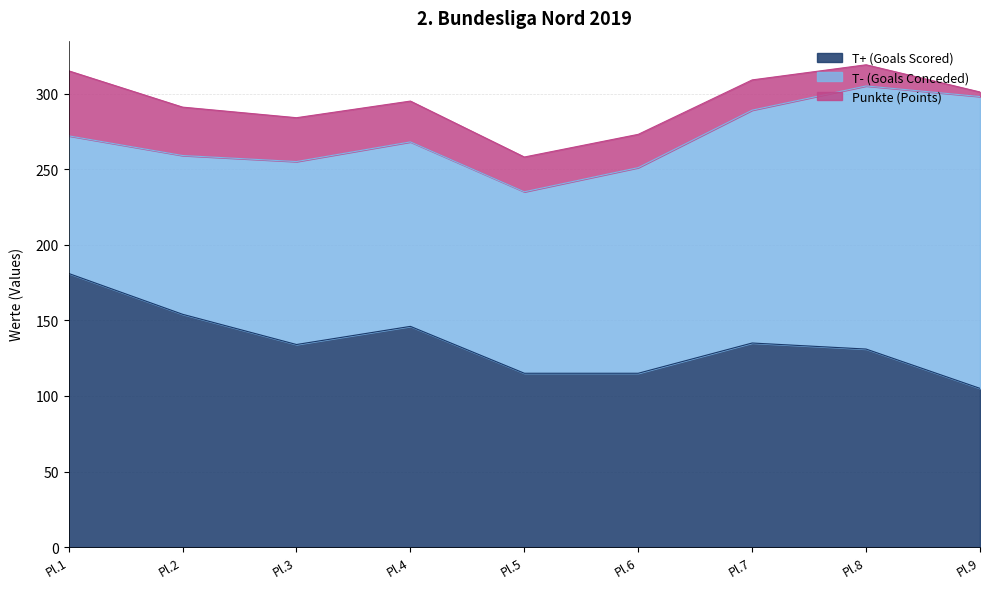

True or false: T- (Goals Conceded) and T+ (Goals Scored) cross at least once.

True